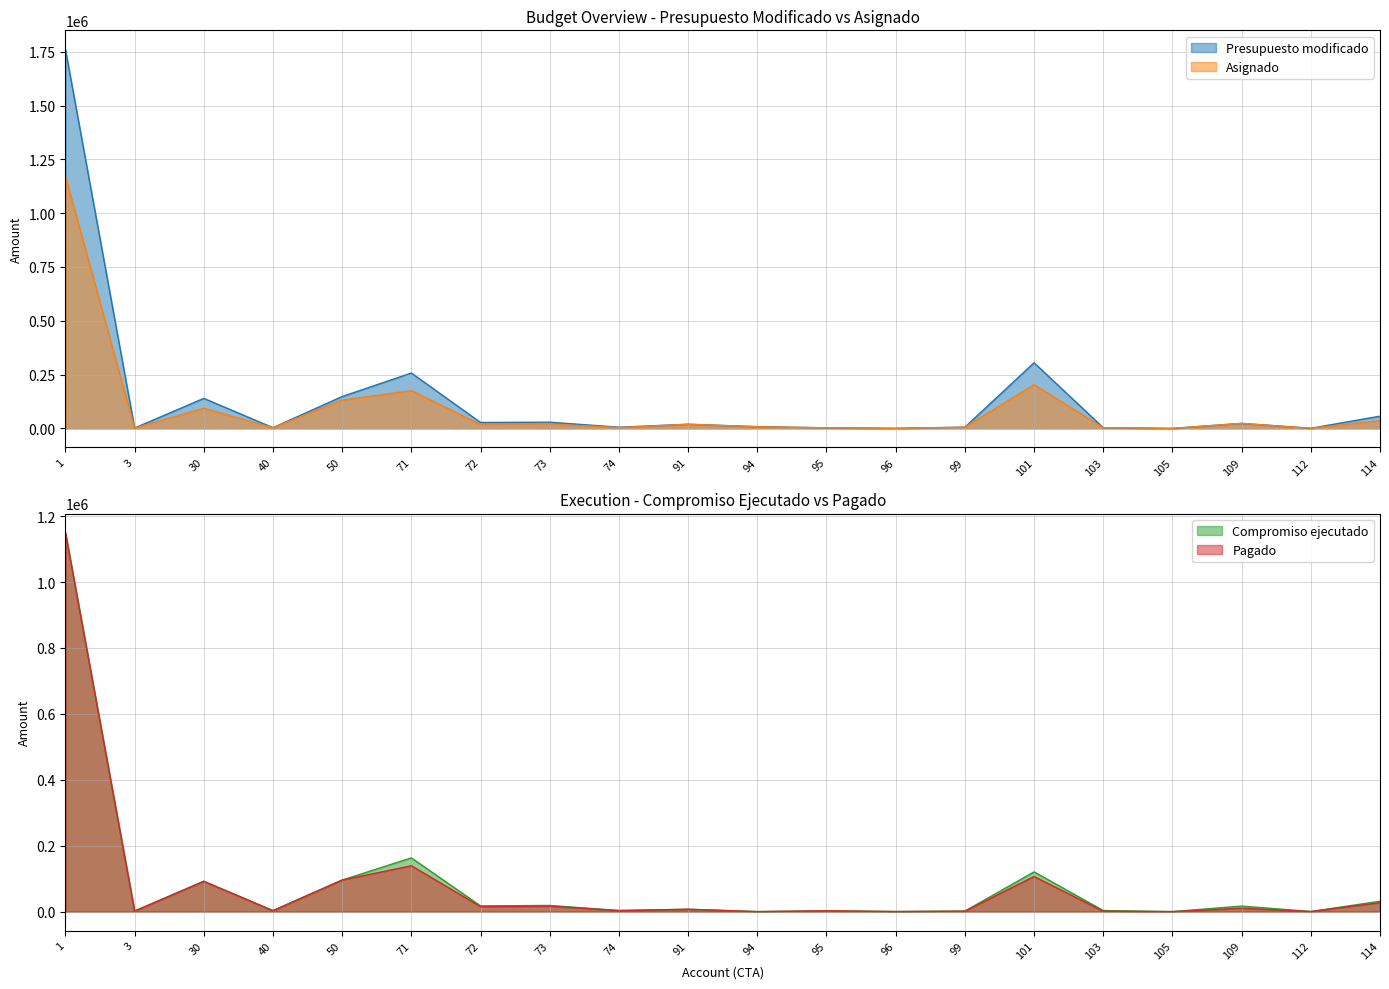

Reading right to left, list all the values displayed in this chart.

Presupuesto modificado: 56830.0	500.0	23260.0	0.0	3252.0	305000.0	5581.0	400.0	2650.0	7934.0	19197.0	5482.0	28772.0	27477.0	257240.0	148048.0	3335.0	139500.0	1717.0	1761250.0
Asignado: 36166.0	500.0	23260.0	0.0	3252.0	203336.0	5581.0	250.0	2650.0	7934.0	19197.0	3722.0	19968.0	18673.0	175321.0	131411.0	3335.0	93500.0	1717.0	1171210.0
Compromiso ejecutado: 31492.5	360.0	16756.2	0.0	3250.8	120621.1	1519.5	204.3	2563.0	0.0	7116.7	3447.5	18708.2	17317.7	163079.8	95777.7	3237.9	92000.0	1633.3	1150341.7
Pagado: 27052.7	180.0	10309.5	0.0	1083.6	106601.5	1342.5	204.3	2406.8	0.0	7116.7	3023.6	16395.5	15177.5	139100.3	95777.7	2737.9	92000.0	1633.3	1150341.7